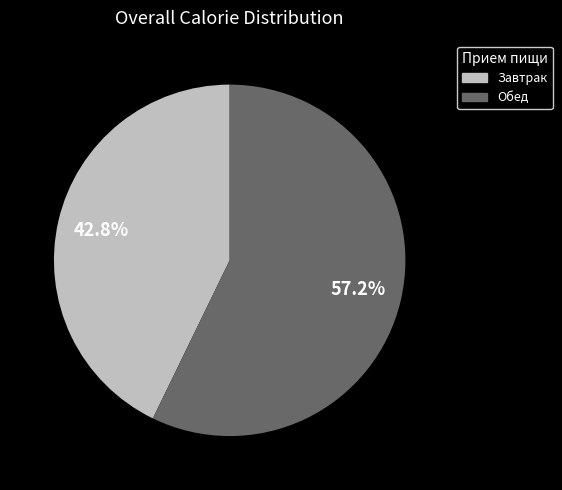

Is there a majority slice in this chart?

Yes